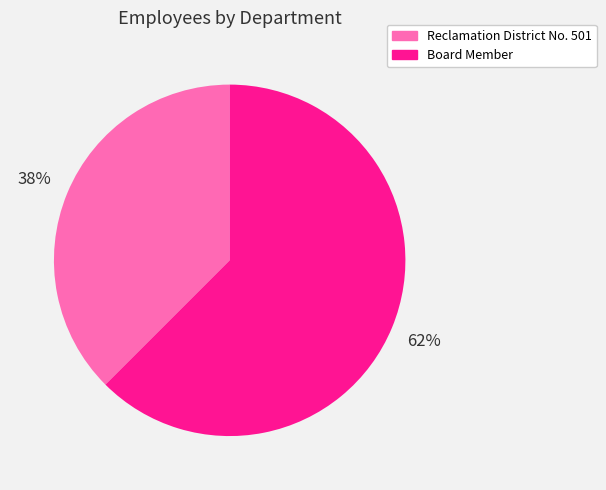

What is the ratio of the value at Reclamation District No. 501 to the value at Board Member?

0.6